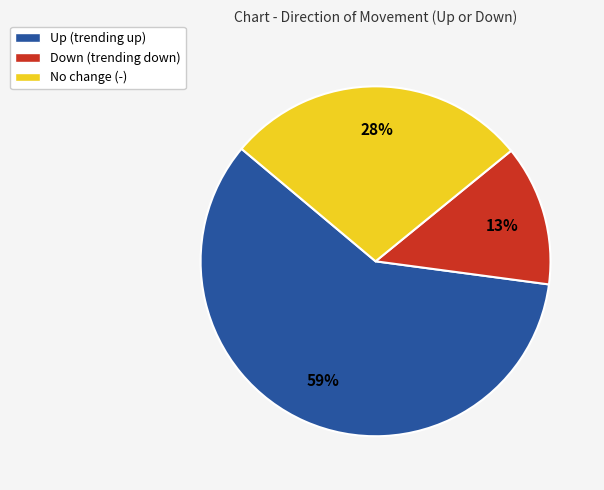

Approximately how many times larger is the value at Down (trending down) compared to No change (-)?

0.5